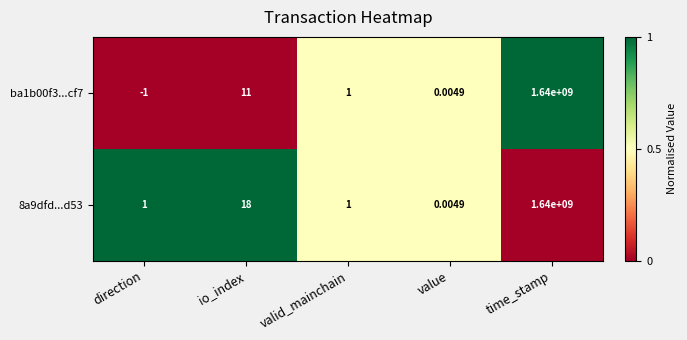

Which label corresponds to the smallest value in the chart?

direction